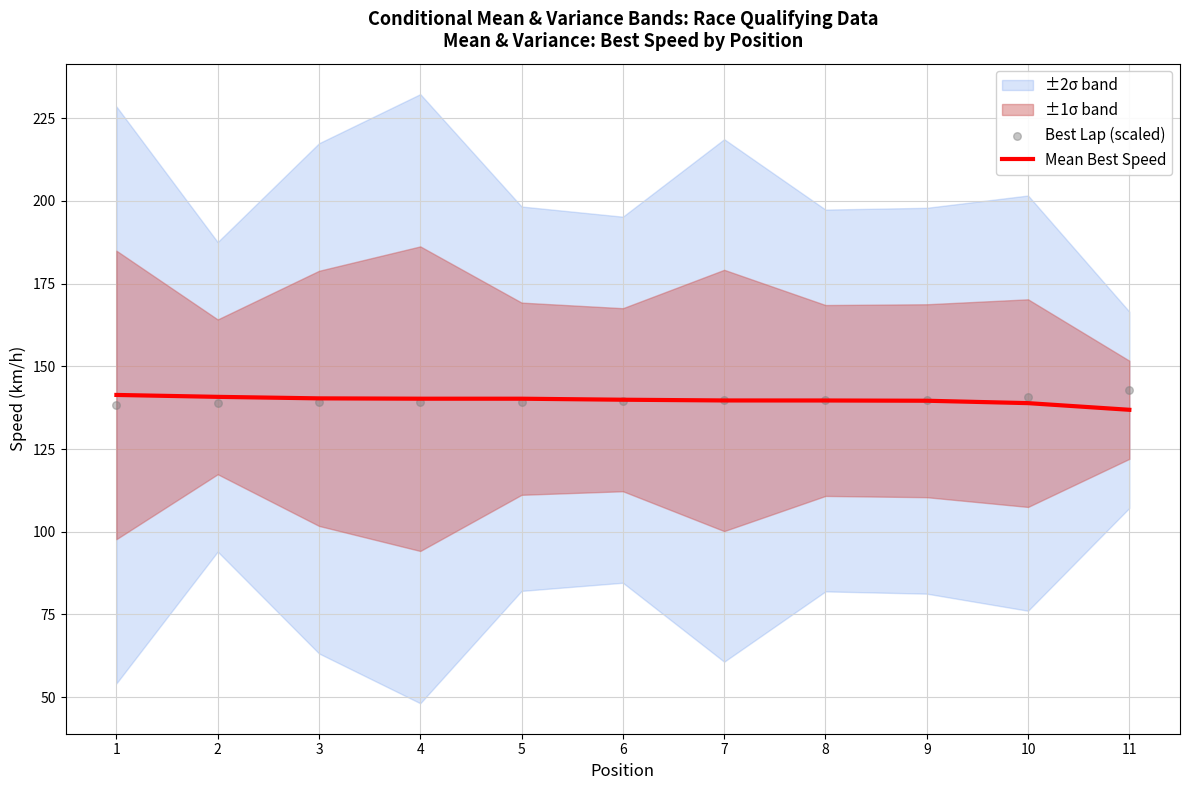

Is it true that Mean Best Speed equals 90.4 at 6?

False